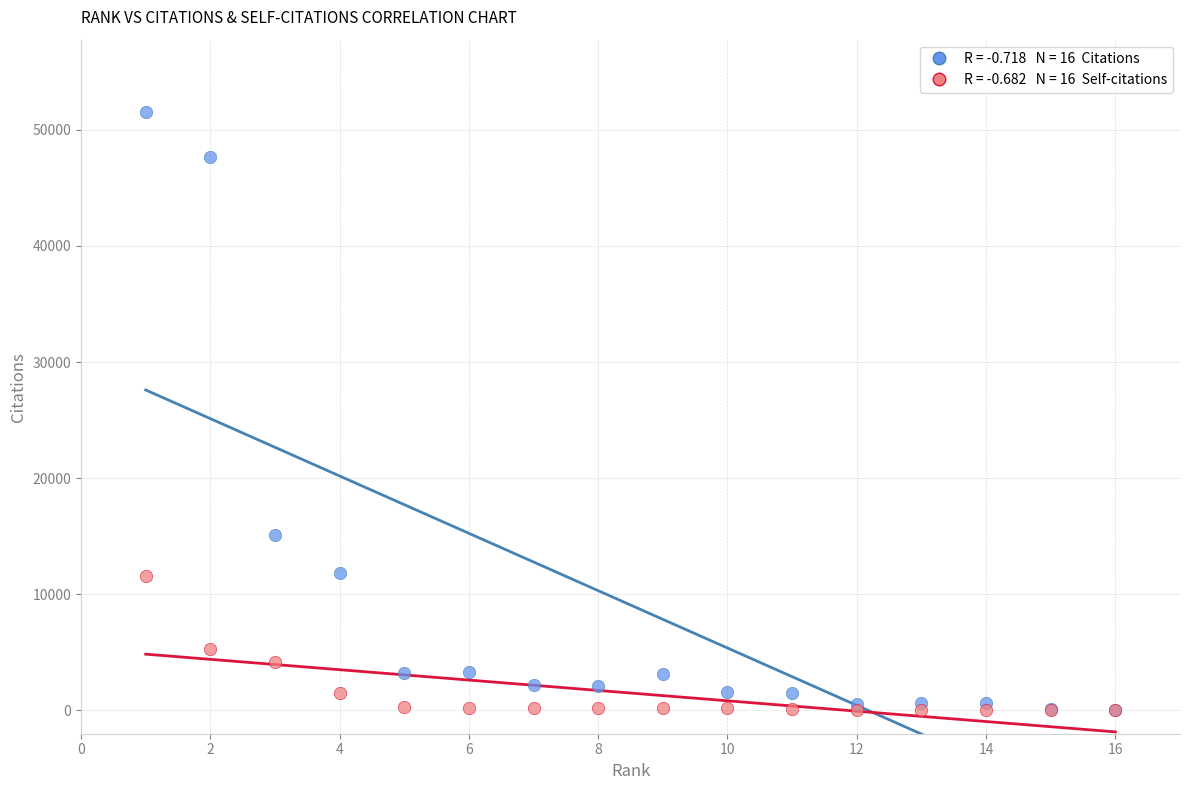

Across all series, what Y value is closest to 25786?

15121